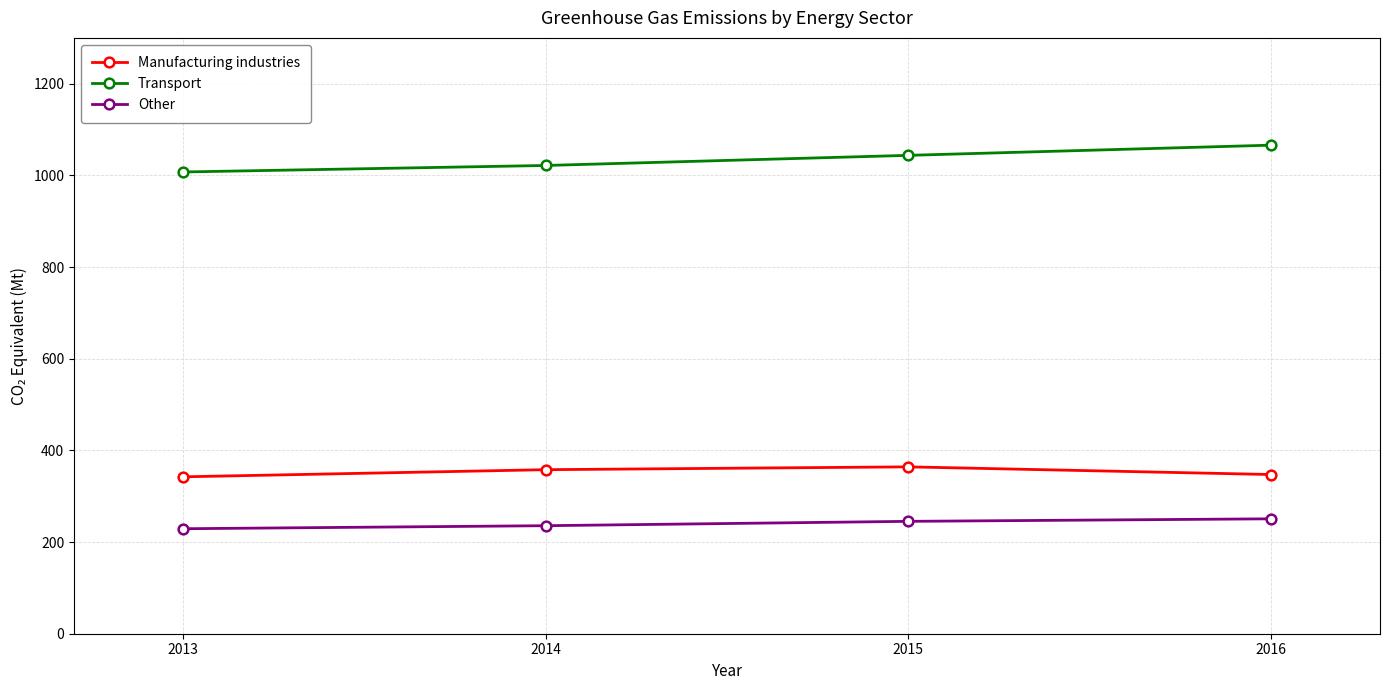

How many lines are shown in the chart?

3